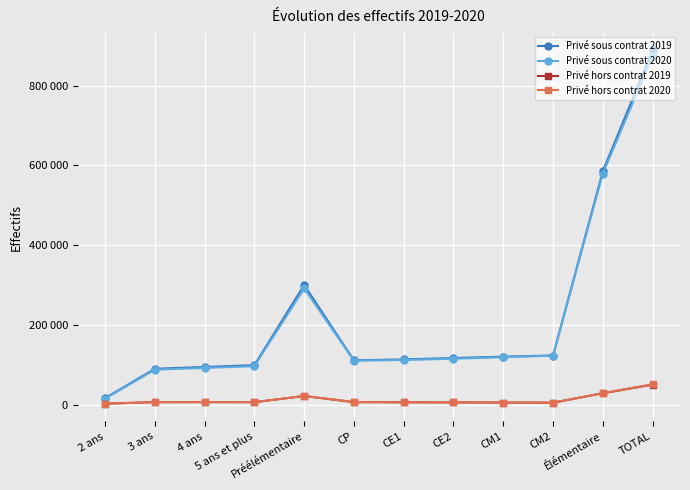

What are all the series names shown in the legend?

Privé sous contrat 2019, Privé sous contrat 2020, Privé hors contrat 2019, Privé hors contrat 2020